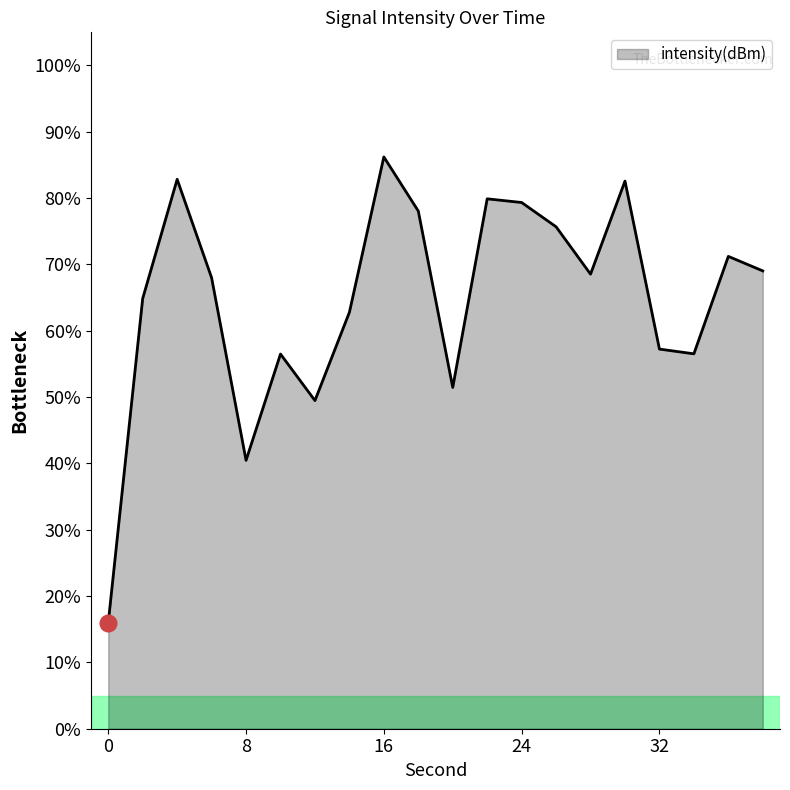

True or false: the data has more than 0 interior local peaks.

True